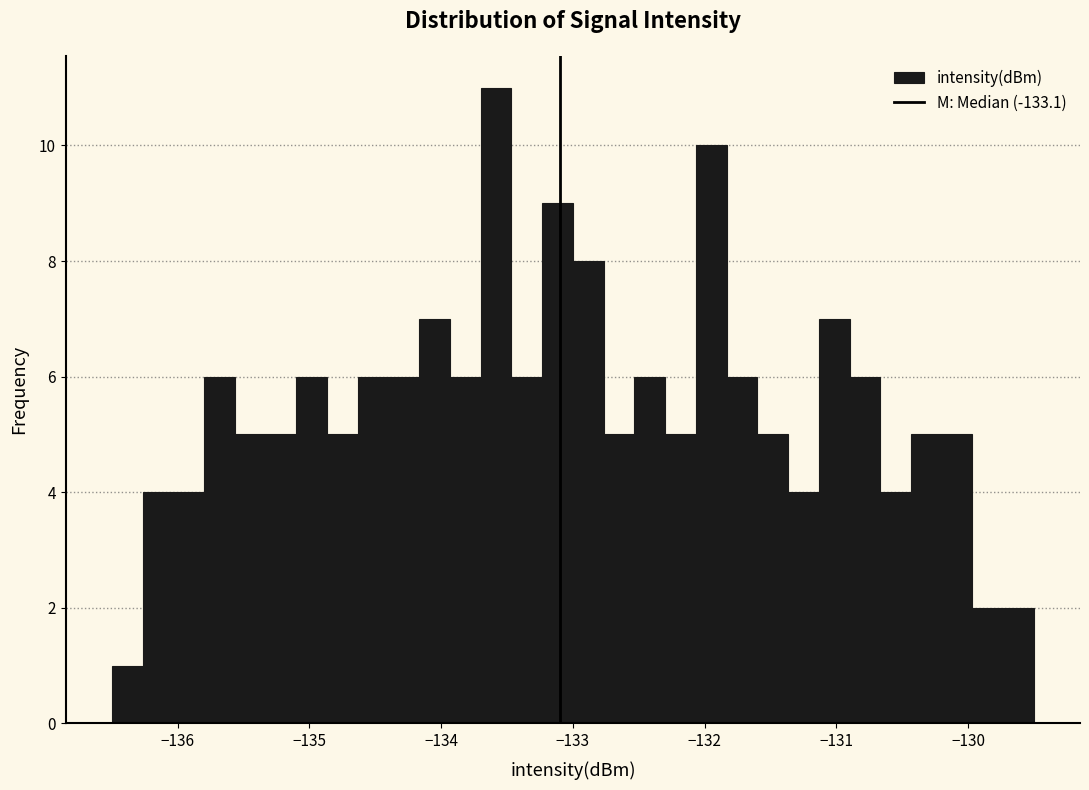

Around what value on the x-axis is the tallest bar? Give the approximate position of its centre, as read against the axis.

-133.6